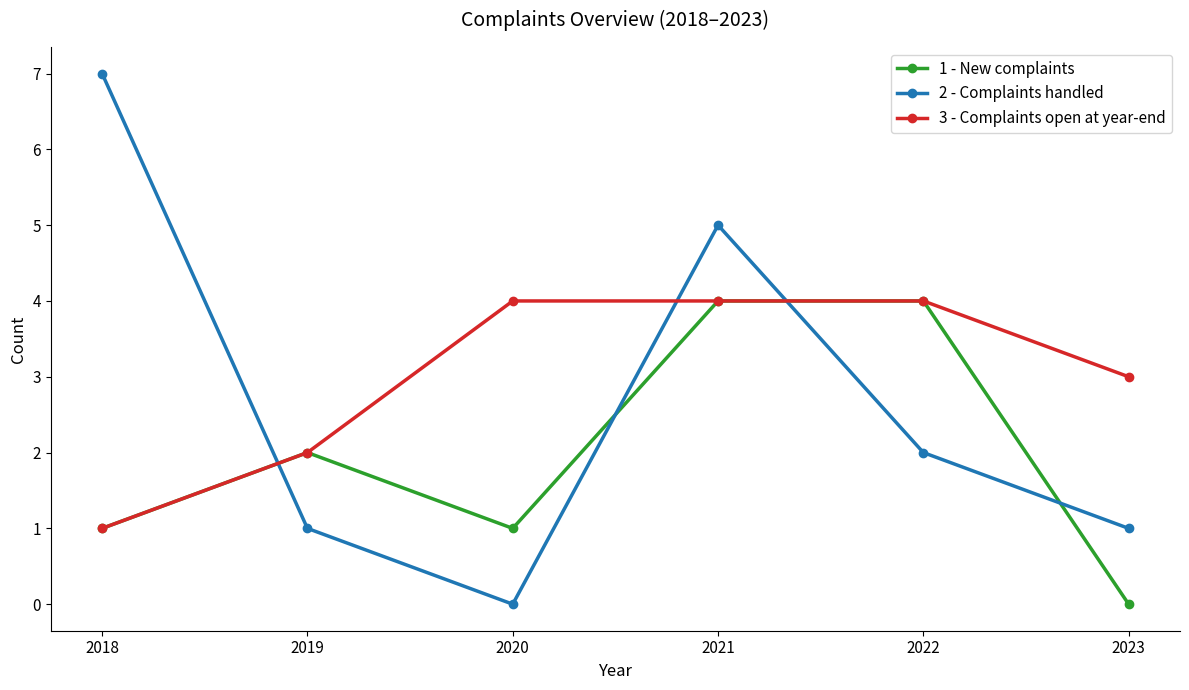

Which series ends up on top after the final intersection of 2 - Complaints handled and 1 - New complaints?

2 - Complaints handled